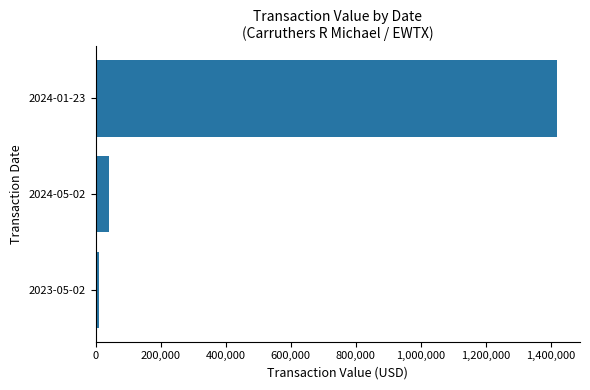

What is the greatest value displayed?

1419759